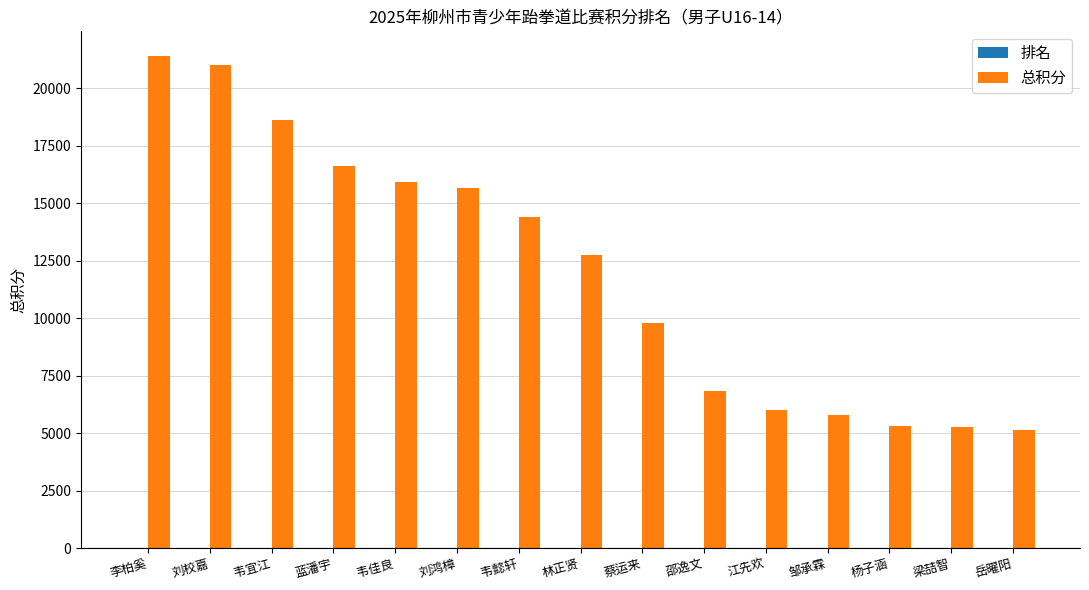

What is the maximum value shown in the chart?

21400